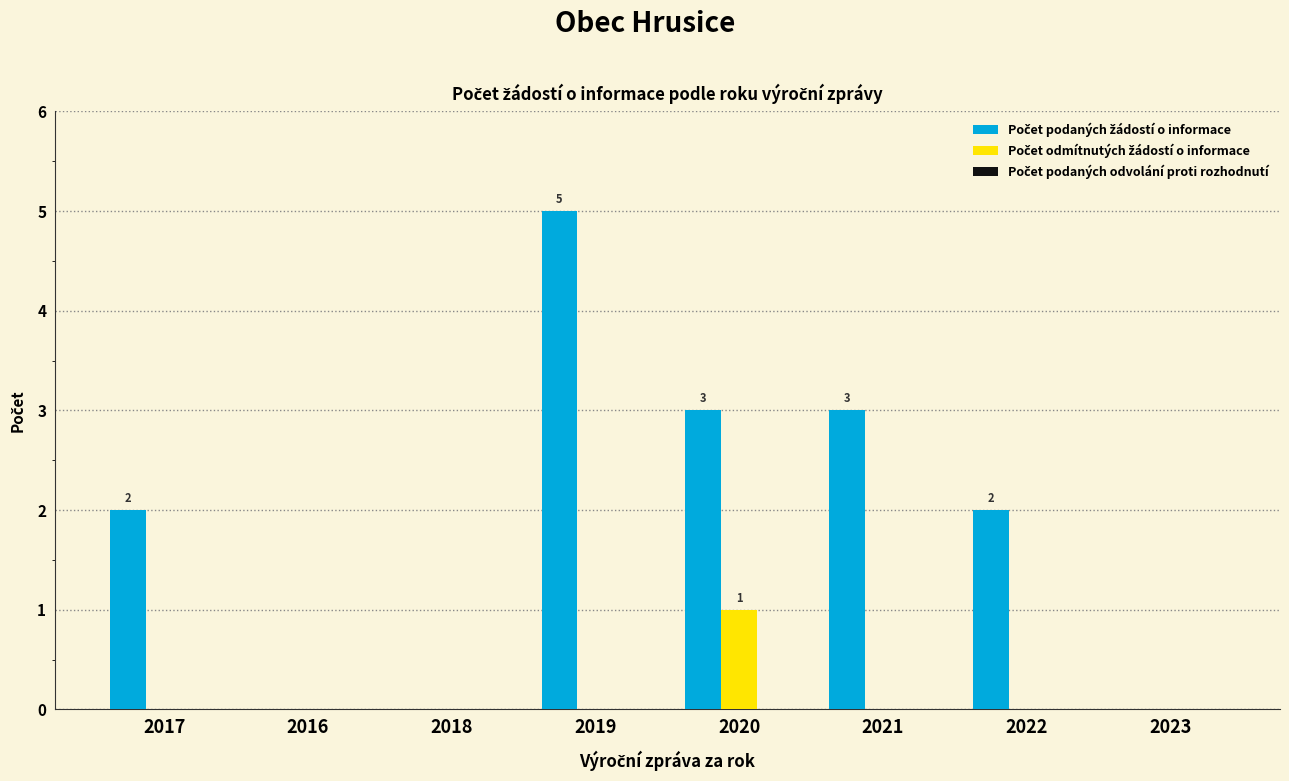

What is the total value across all series at 2021?

3